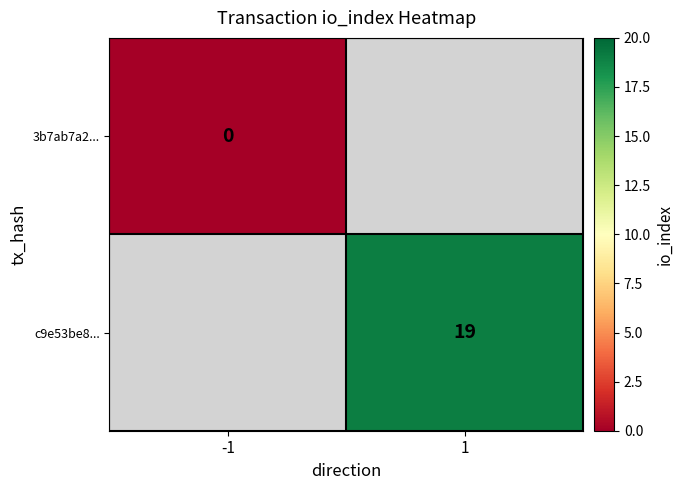

The c9e53be8... series shows 19 at 1. True or false?

True